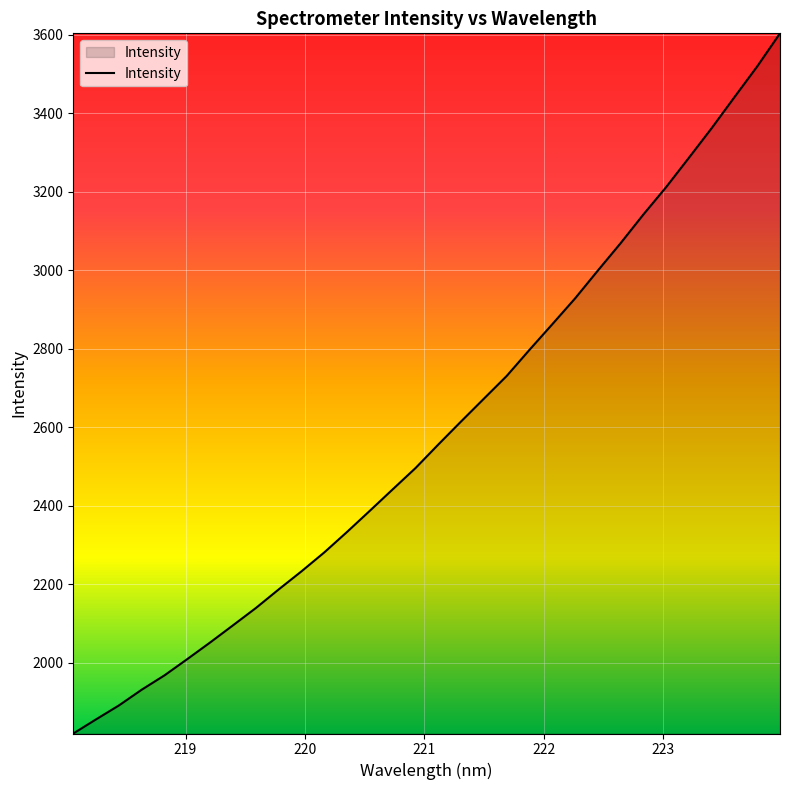

What is the greatest value displayed?

3604.2